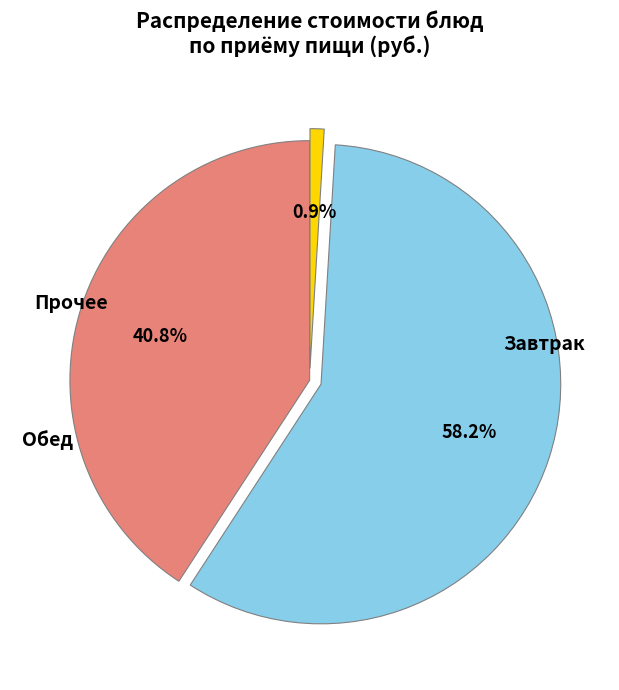

Is there a majority slice in this chart?

Yes